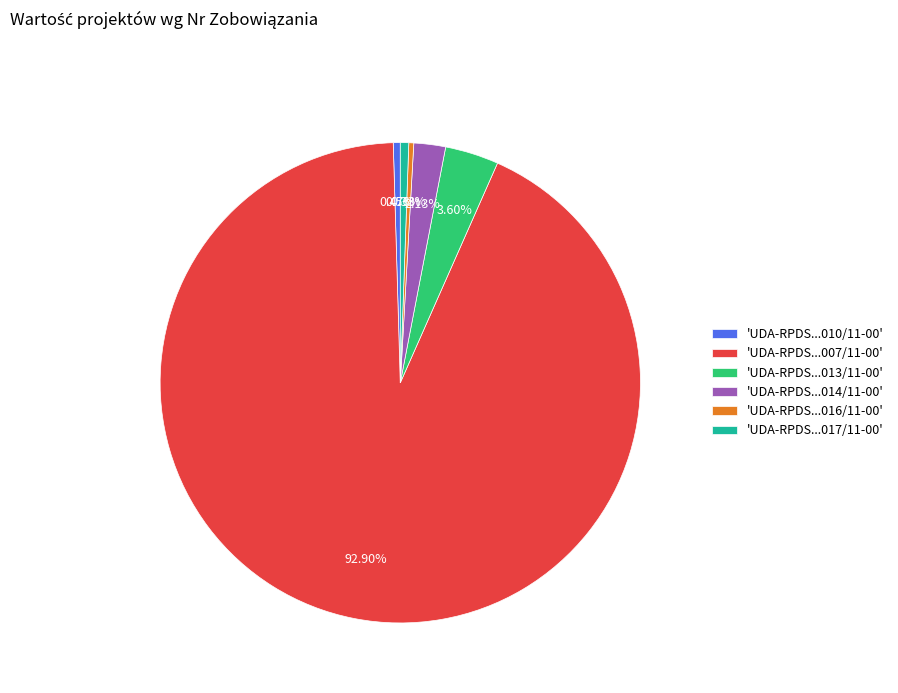

To the nearest percent, what is the difference between the largest and smallest slice percentages?

93%